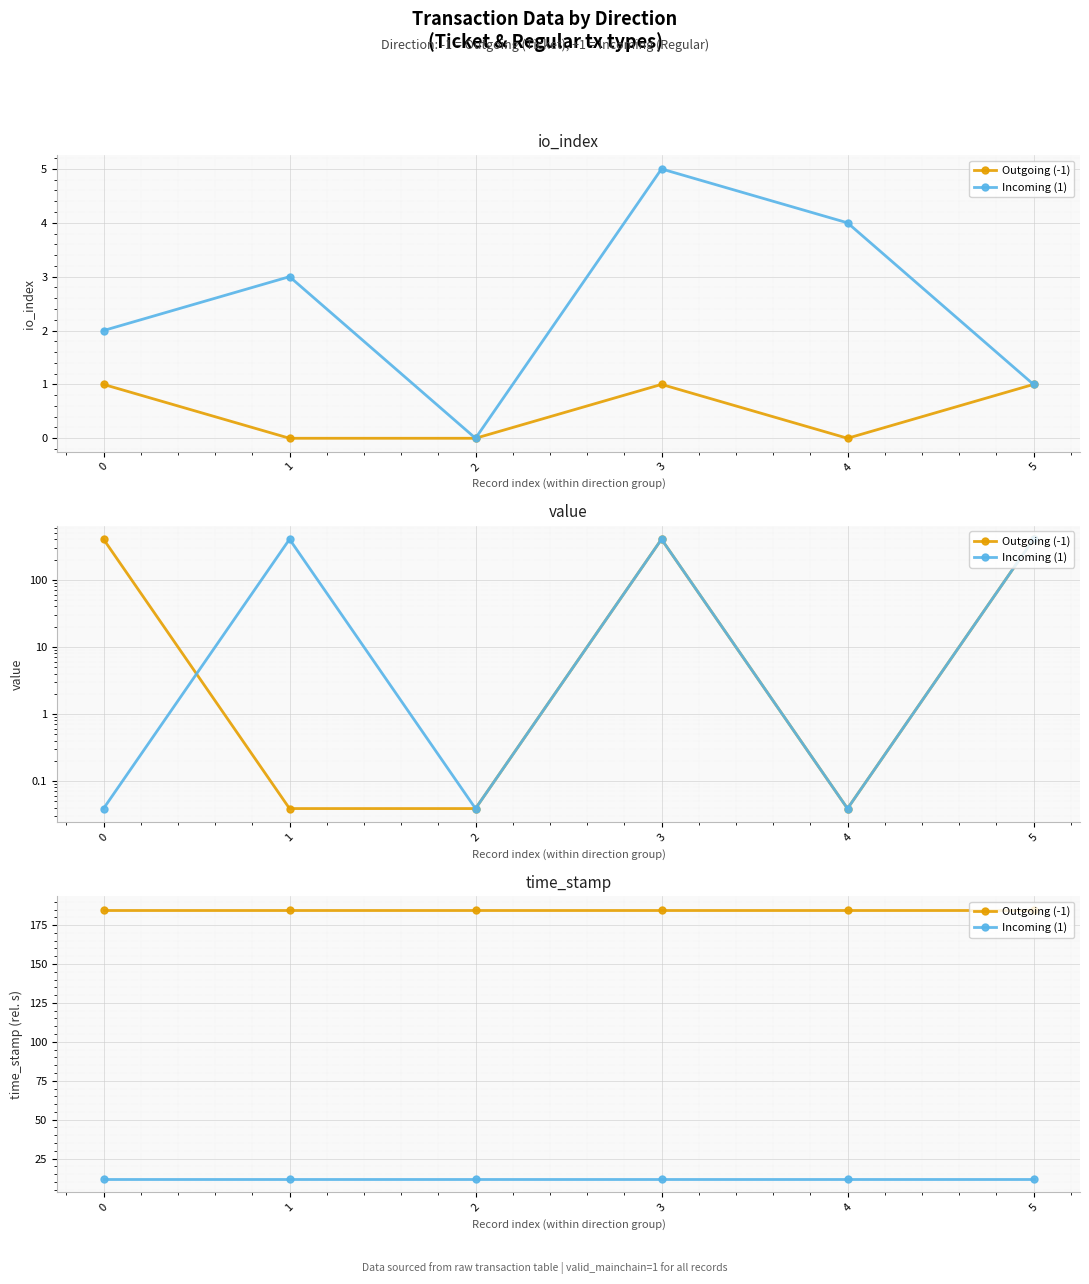

Is this an area chart (filled region under the line)?

No